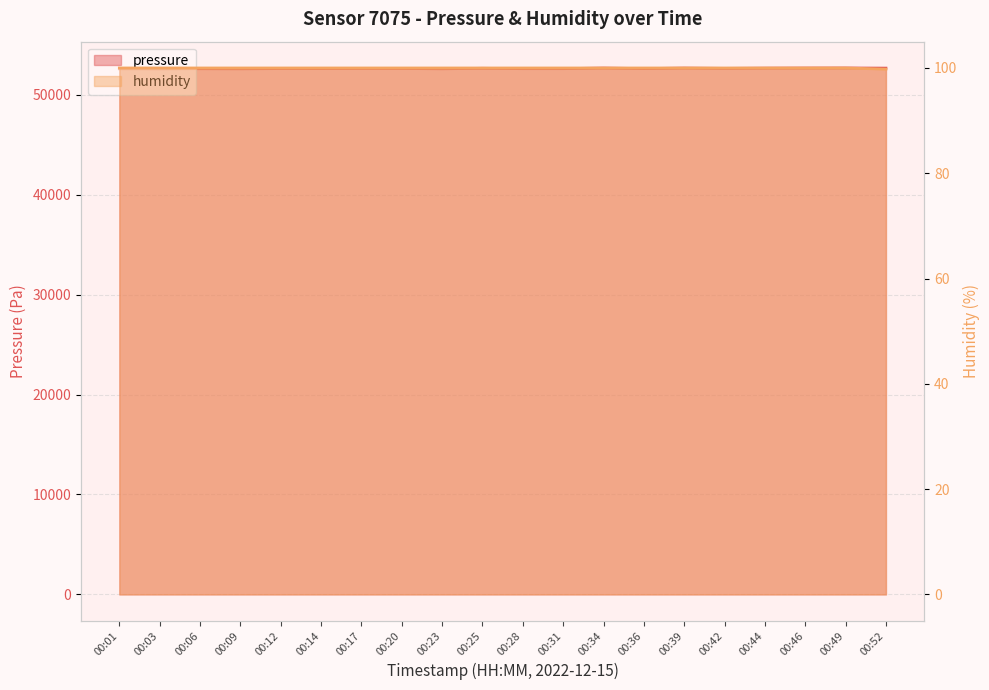

What is the sum of all humidity values?

1999.8